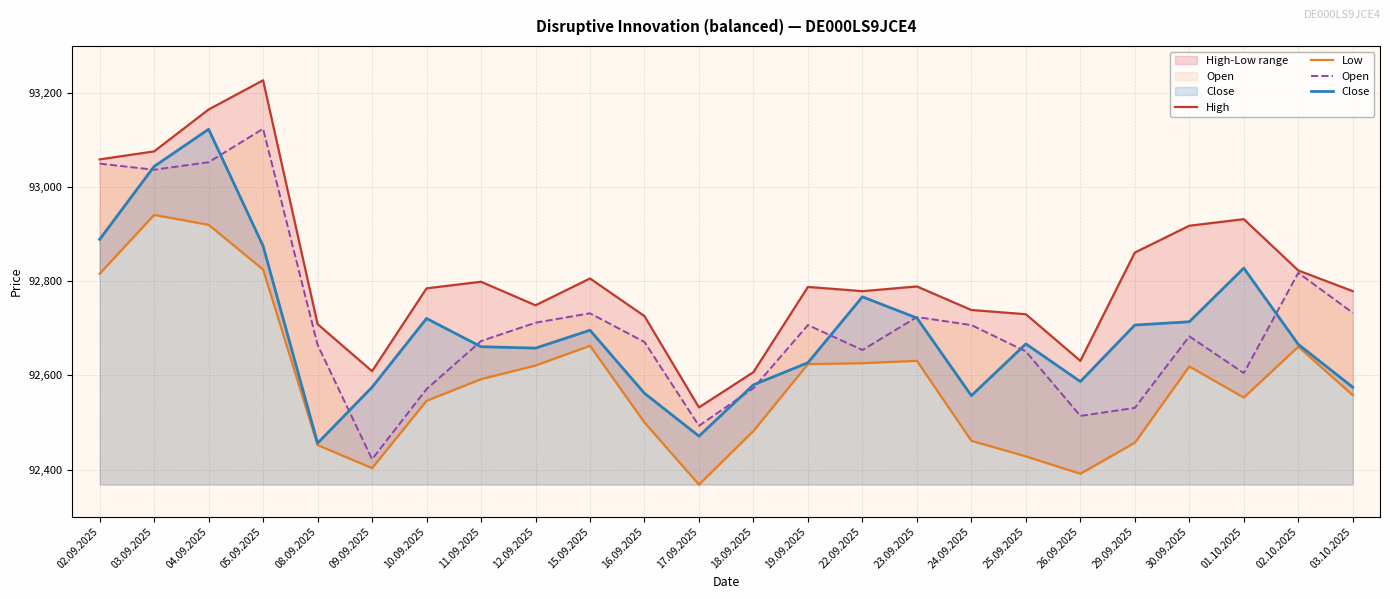

The value of Open at 16.09.2025 is 92671. True or false?

True